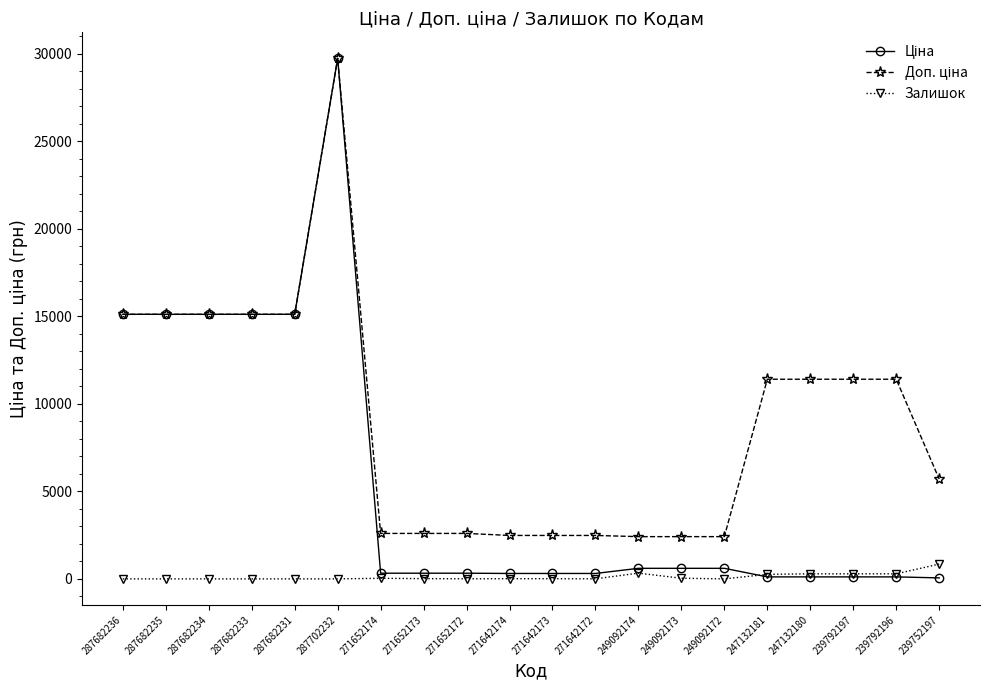

At which category is the sum across all series the highest?

287702232